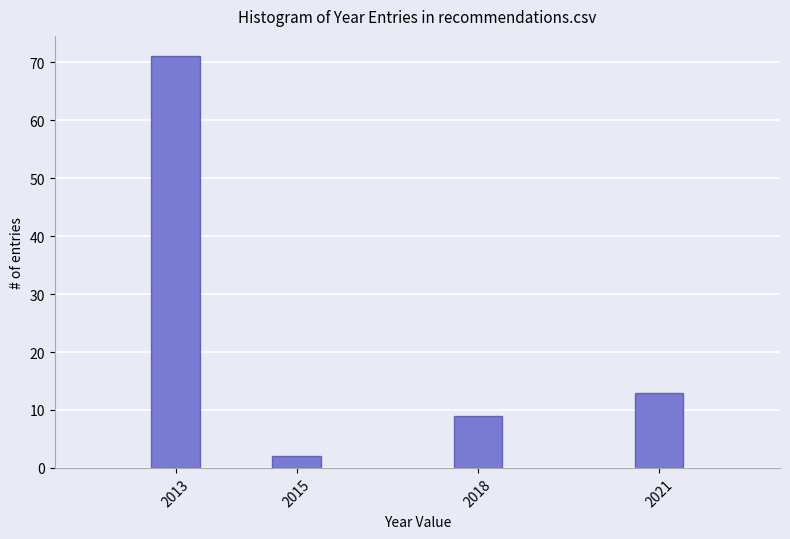

Reading left to right, transcribe all the data shown in this chart.

2013=71	2015=2	2018=9	2021=13